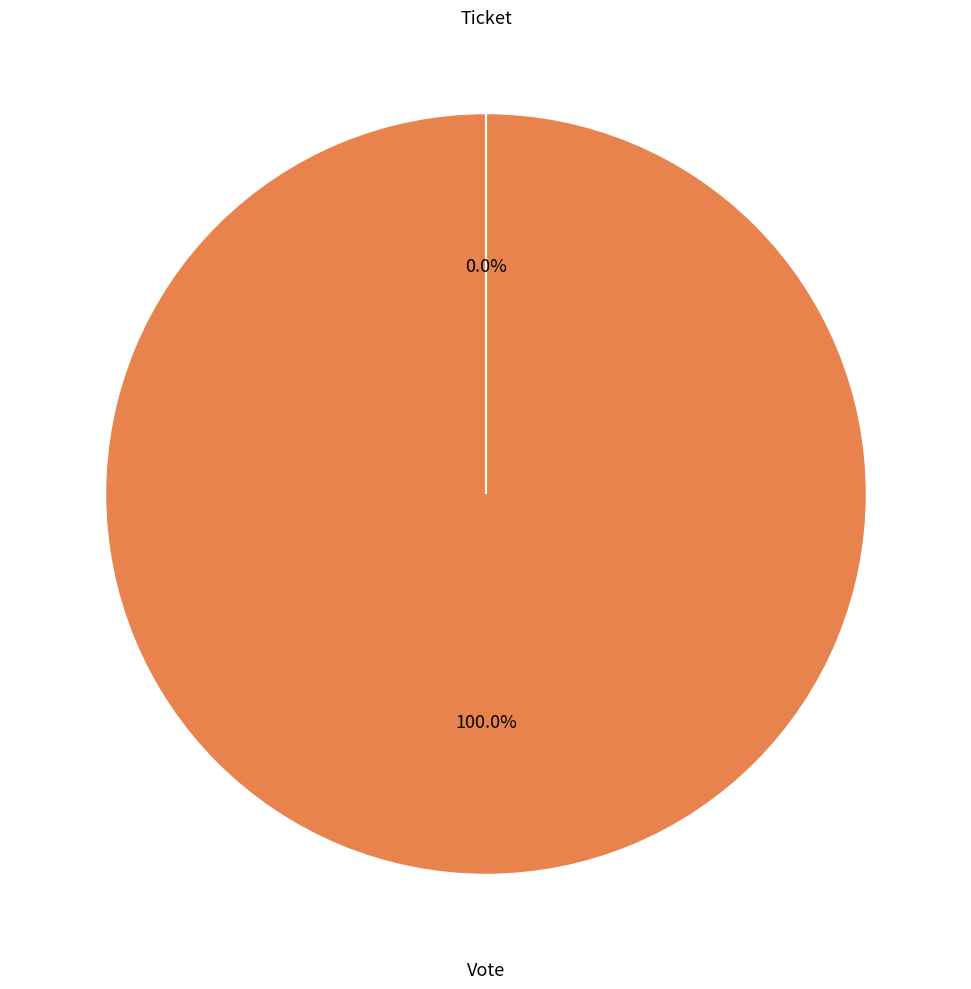

Is Ticket the majority of the pie?

No